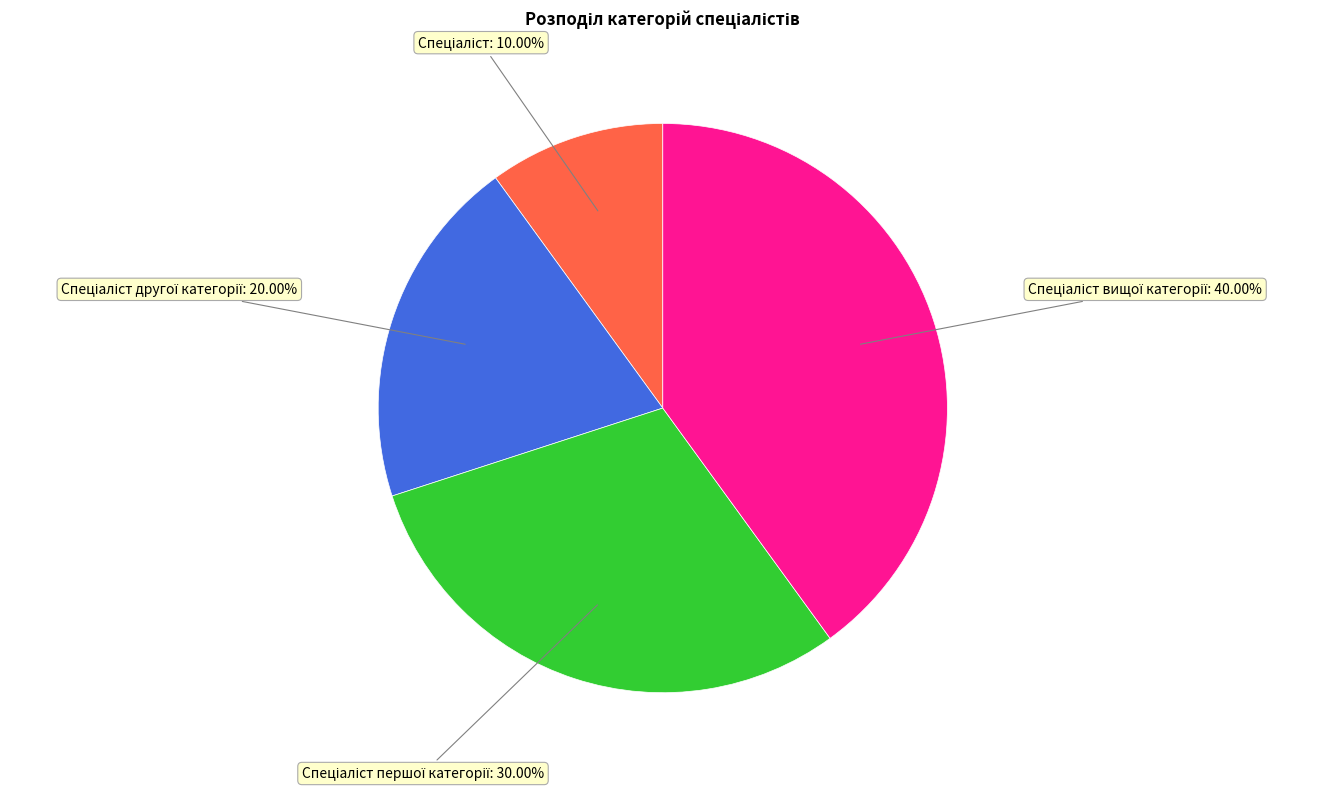

Does any single category account for the majority?

No